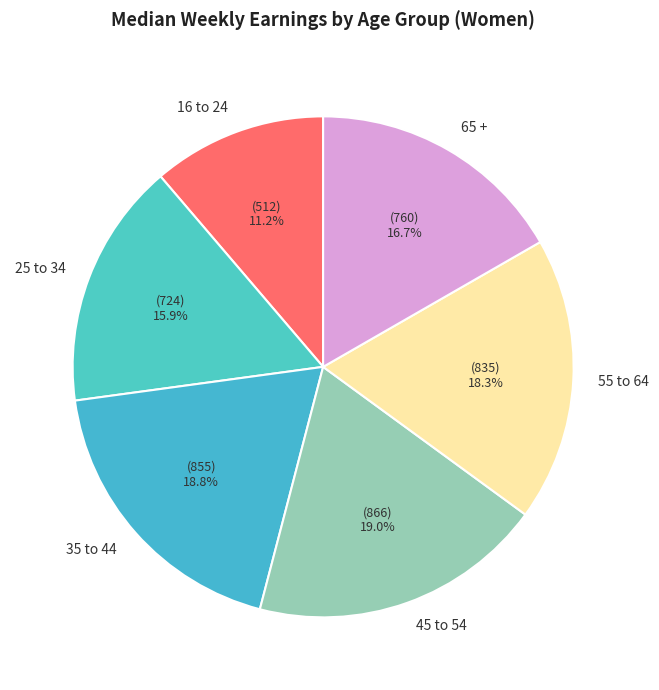

Is 65 + the majority of the pie?

No